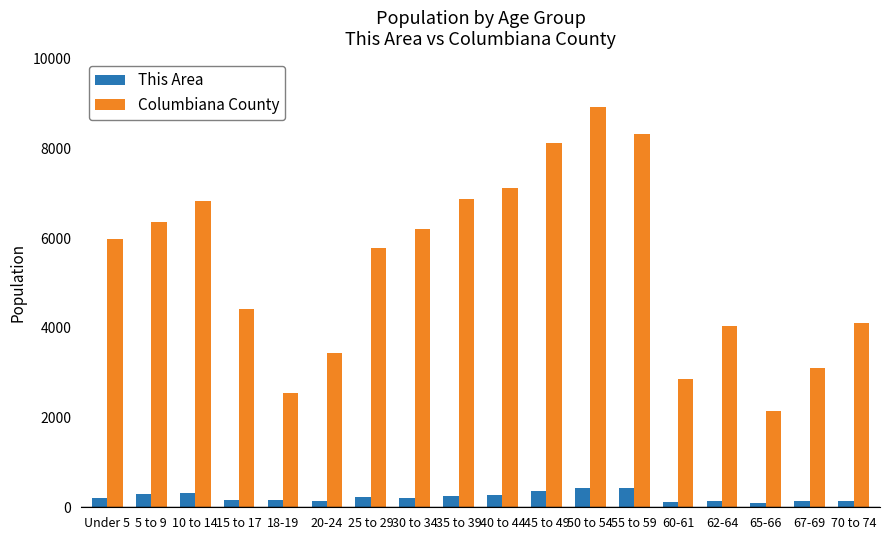

What is the value of the This Area bar at the 15th from the left?

148